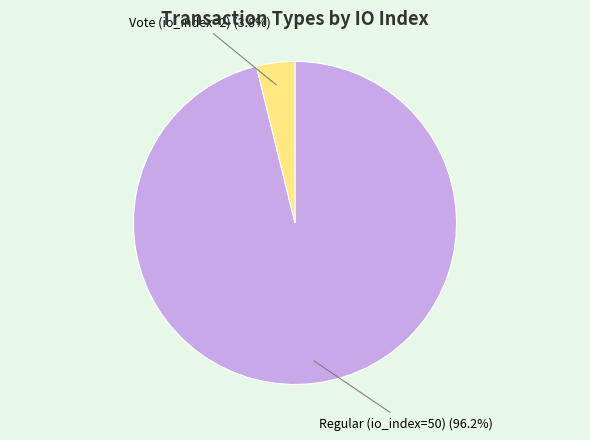

The Vote (io_index=2) slice represents 4% of the pie. True or false?

True